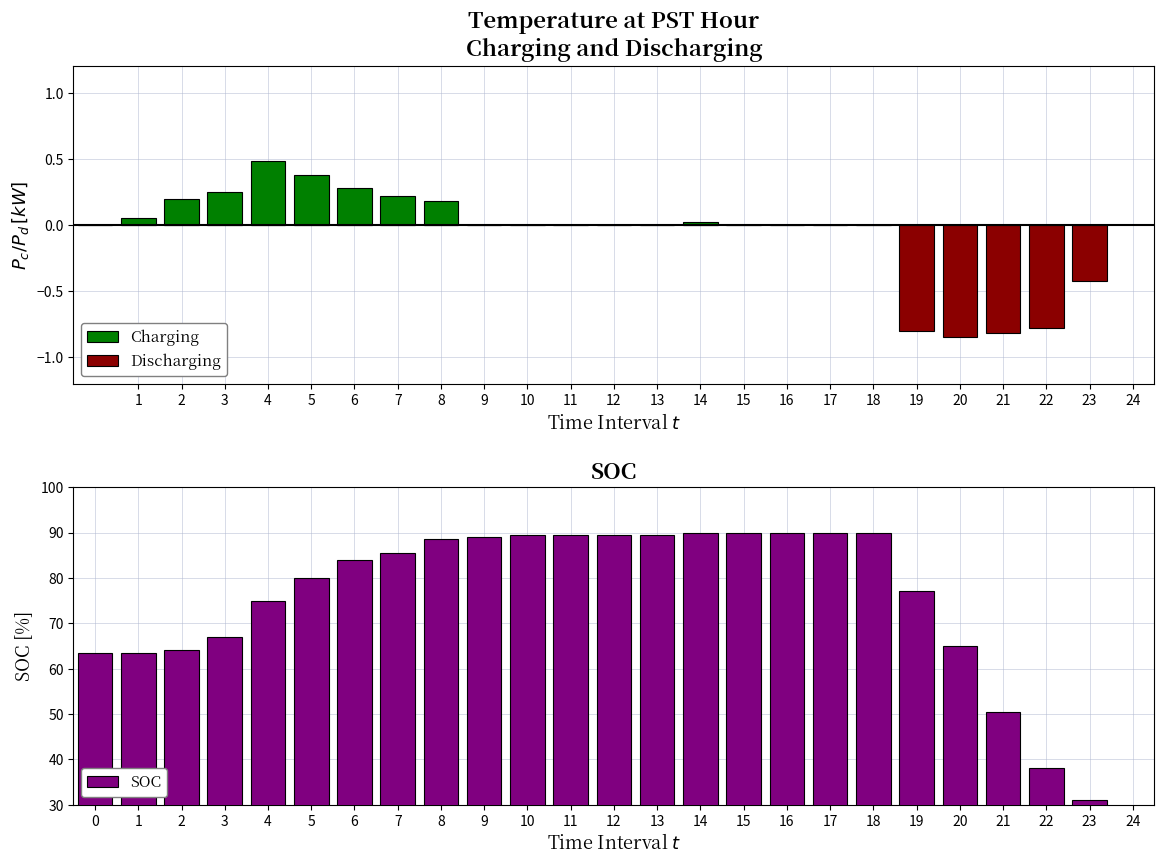

Reading left to right, what are all the values shown in this chart?

Charging: 0.0	0.1	0.2	0.2	0.5	0.4	0.3	0.2	0.2	0.0	0.0	0.0	0.0	0.0	0.0	0.0	0.0	0.0	0.0	0.0	0.0	0.0	0.0	0.0
Discharging: 0.0	0.0	0.0	0.0	0.0	0.0	0.0	0.0	0.0	0.0	0.0	0.0	0.0	0.0	0.0	0.0	0.0	0.0	0.0	-0.8	-0.8	-0.8	-0.8	-0.4
SOC: 63.5	63.5	64.0	67.0	75.0	80.0	84.0	85.5	88.5	89.0	89.5	89.5	89.5	89.5	90.0	90.0	90.0	90.0	90.0	77.0	65.0	50.5	38.0	31.0